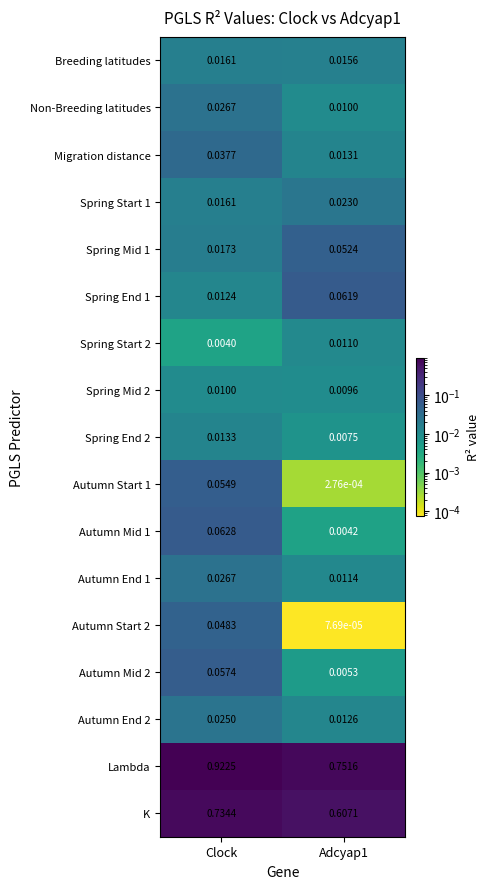

What is the total value across all series at Clock?

2.1